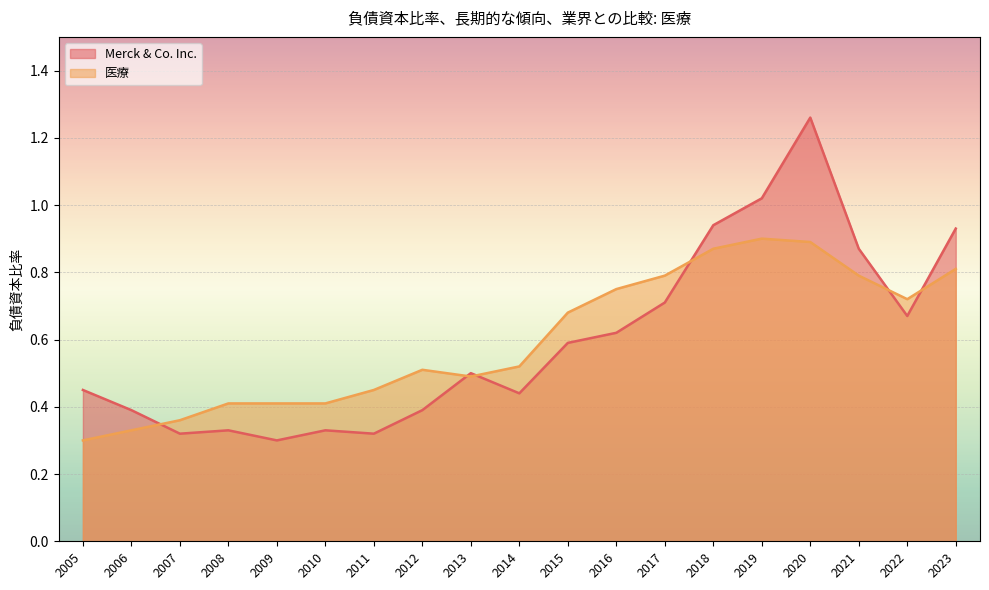

True or false: 医療 has a value of 0.3 at 2006.

True